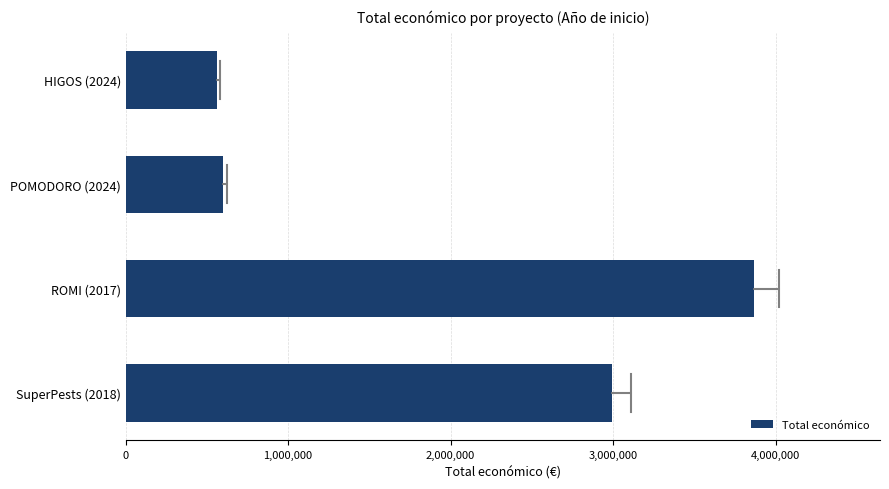

Rank the categories by value from lowest to highest.

HIGOS (2024), POMODORO (2024), SuperPests (2018), ROMI (2017)